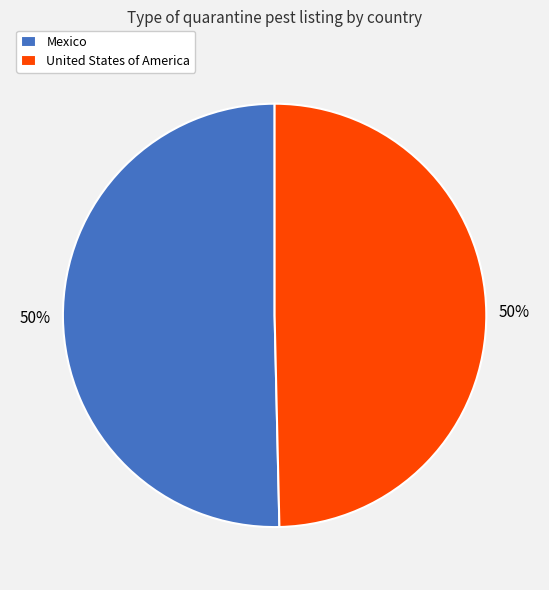

To the nearest percent, what is the combined percentage of Mexico and United States of America?

100%